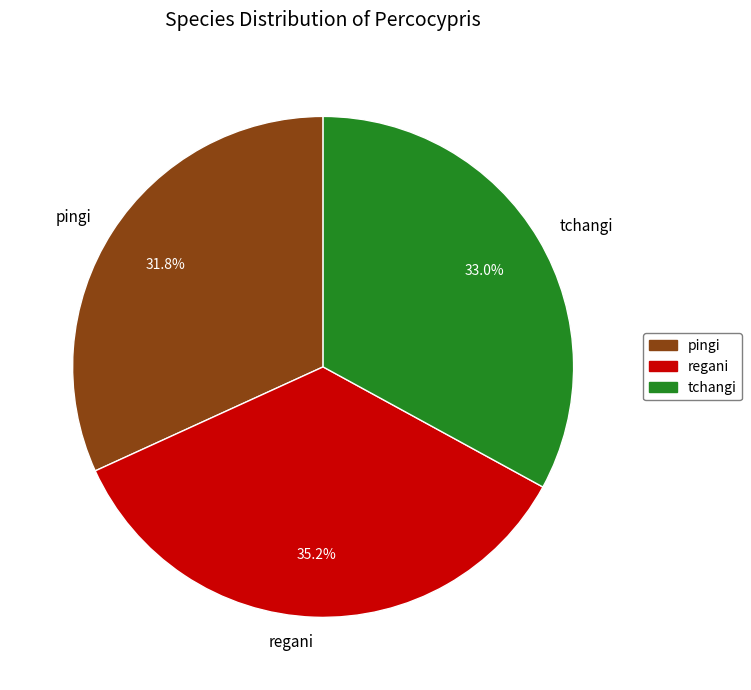

Between tchangi and regani, which is larger?

regani